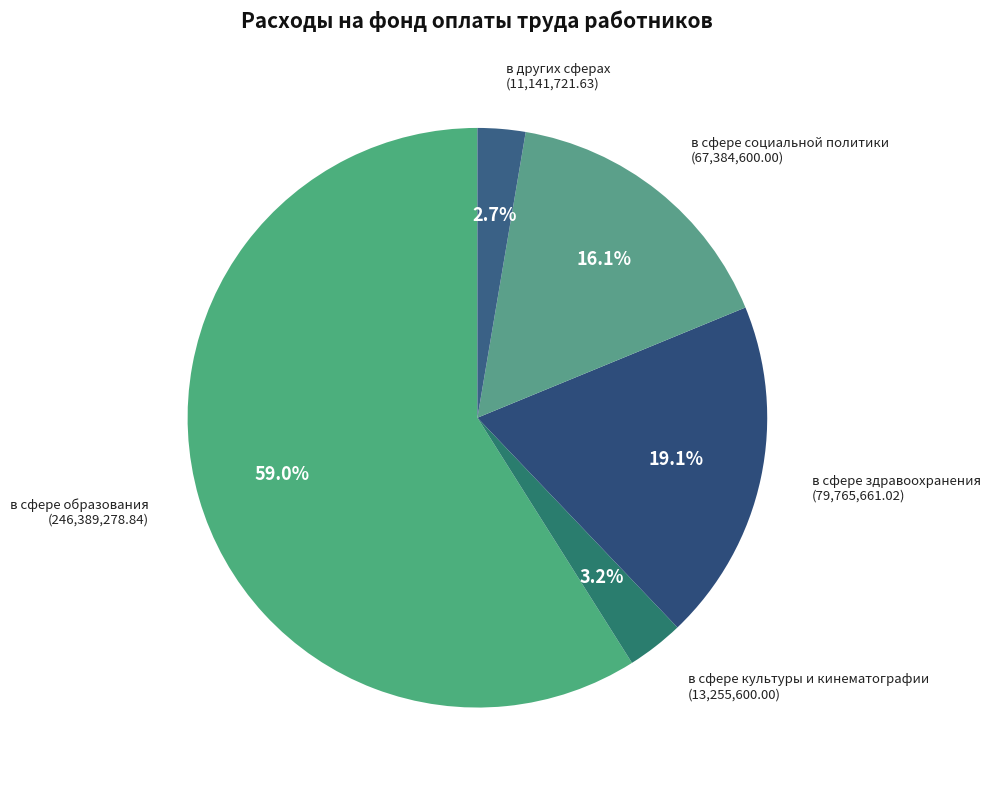

How many segments does this pie chart have?

5